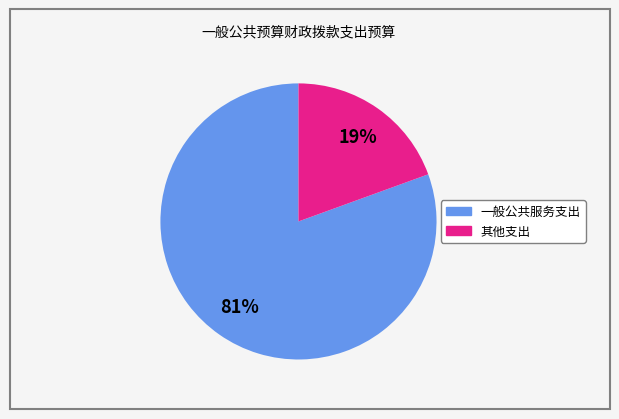

To the nearest percent, what is the average slice percentage?

50%